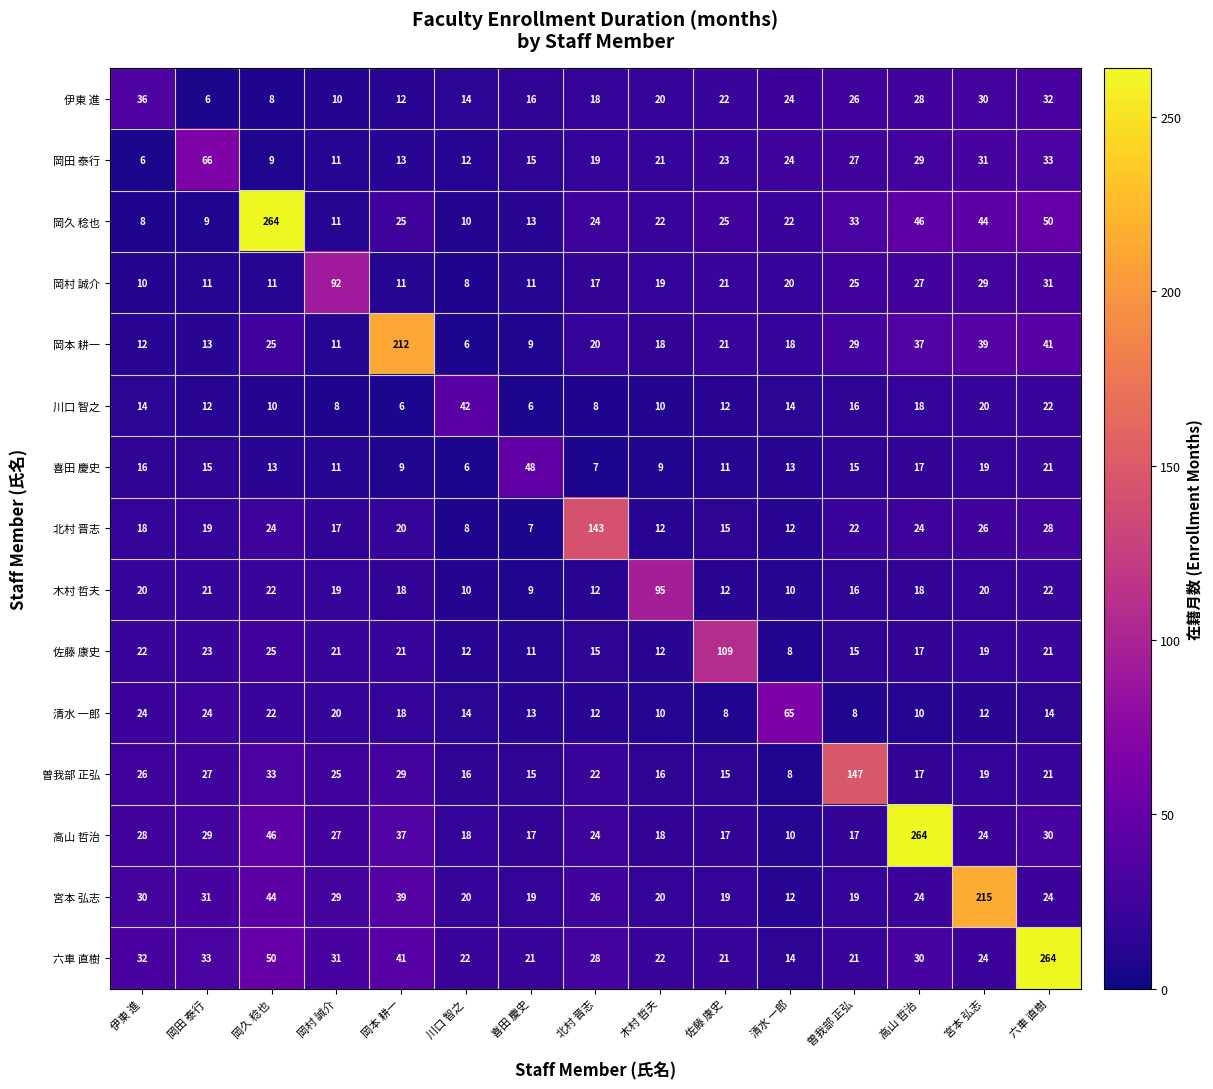

What is the sum of the 岡久 稔也 values at 佐藤 康史 and 高山 哲治?

71